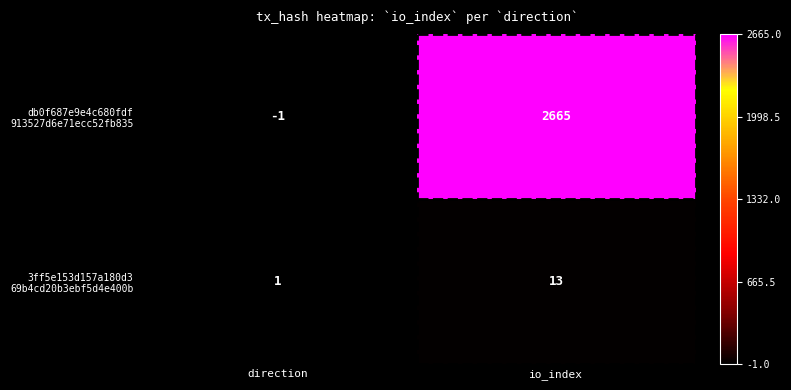

What is the total value across all series at io_index?

2678